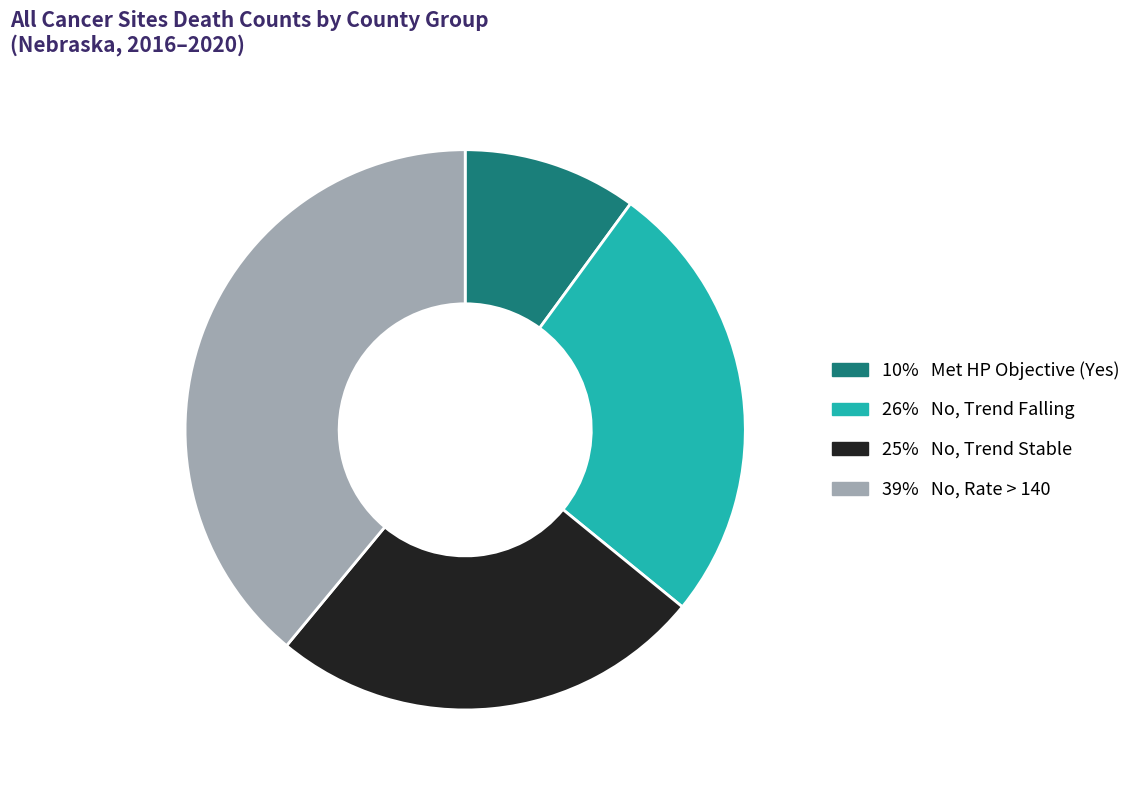

Is there any slice that represents more than half of the pie?

No